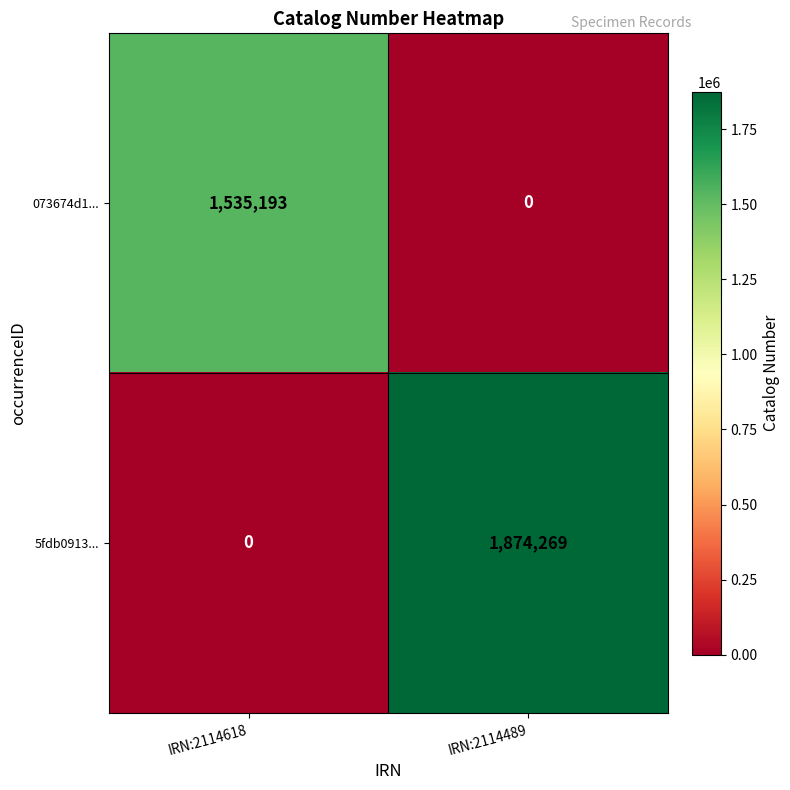

Between IRN:2114618 and IRN:2114489, which series saw the biggest shift?

5fdb0913...